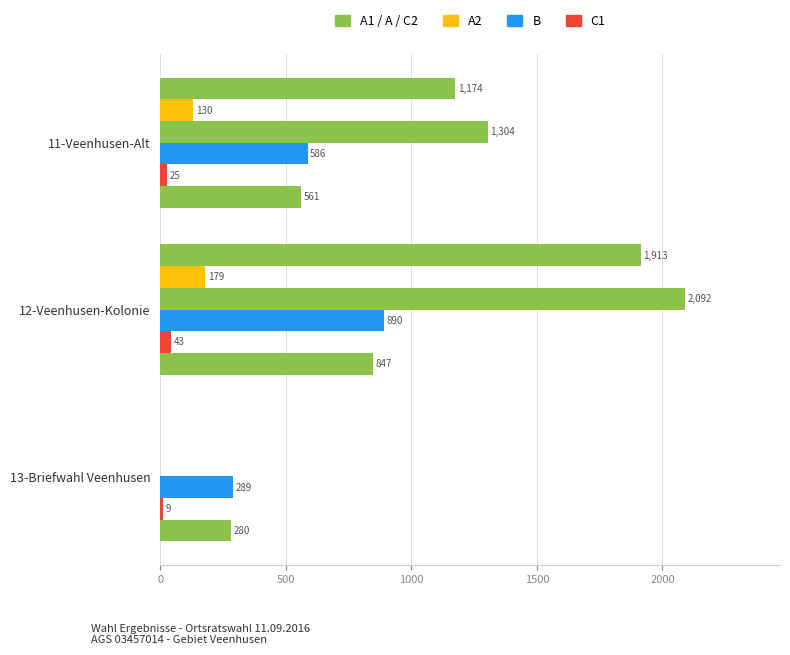

How many categories are shown in the chart?

3